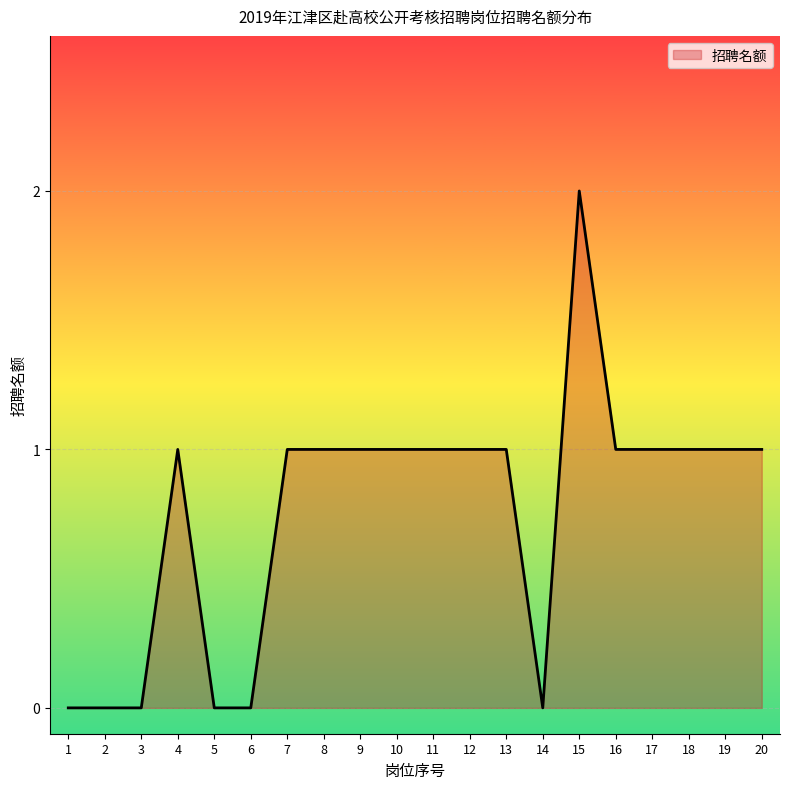

Does the chart have visible grid lines?

Yes